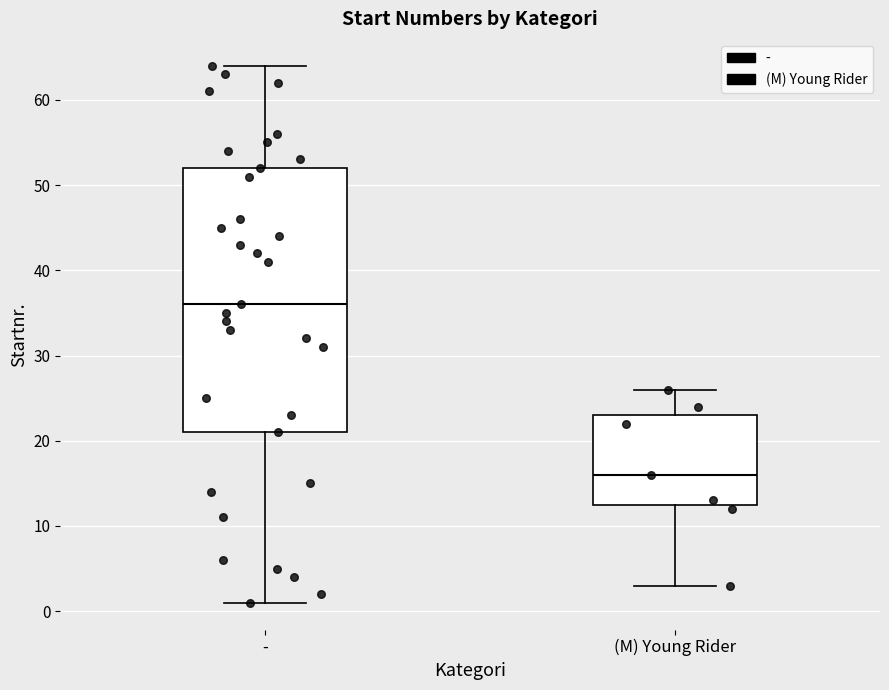

Which box is the tallest, from its lower edge to its upper edge?

-